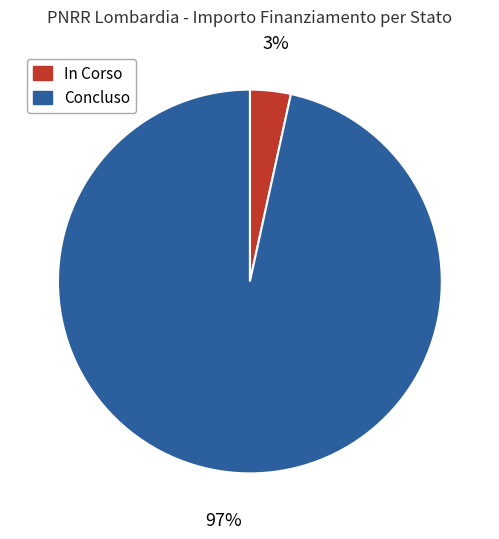

Which has a higher value, In Corso or Concluso?

Concluso